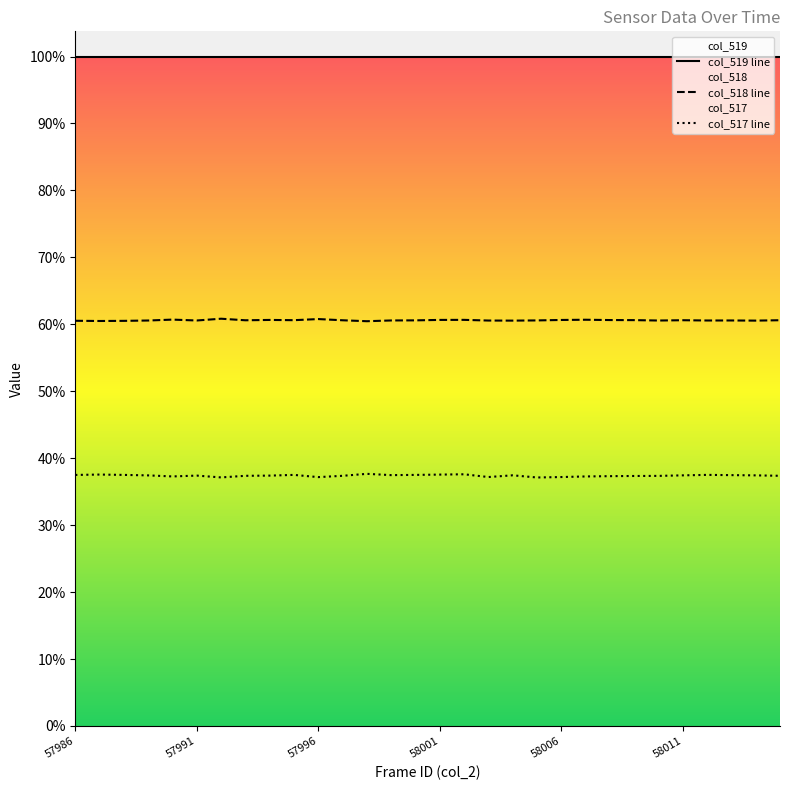

At which category does col_517 line reach its first local peak?

57991